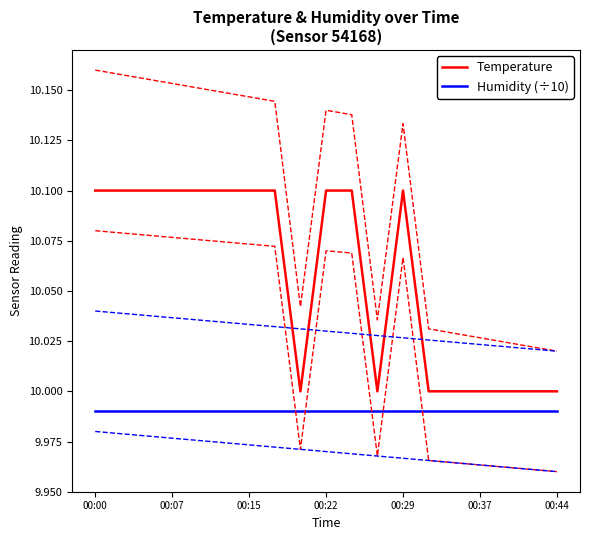

What is the total value across all series at 16?

20.0